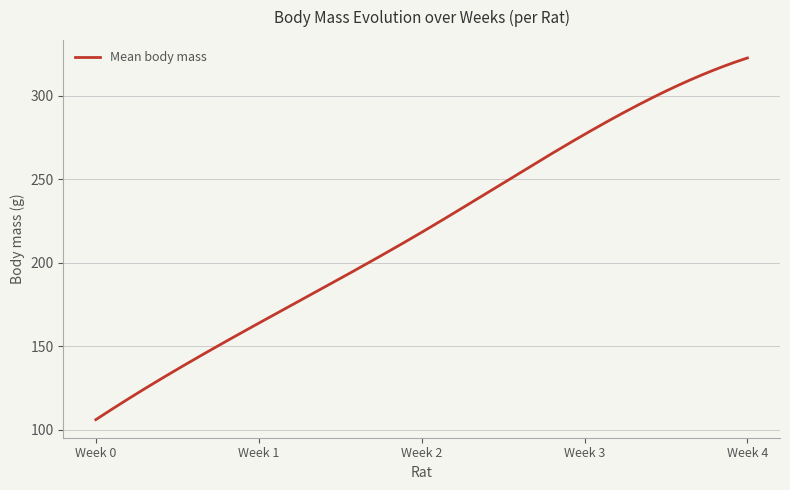

What is the maximum value shown in the chart?

322.5